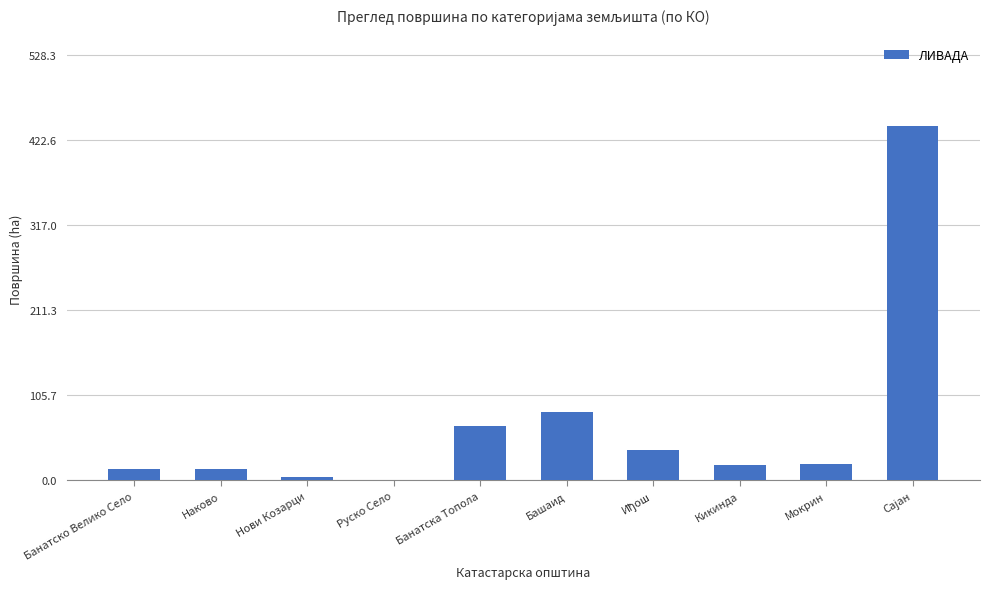

What is the greatest value displayed?

440.2